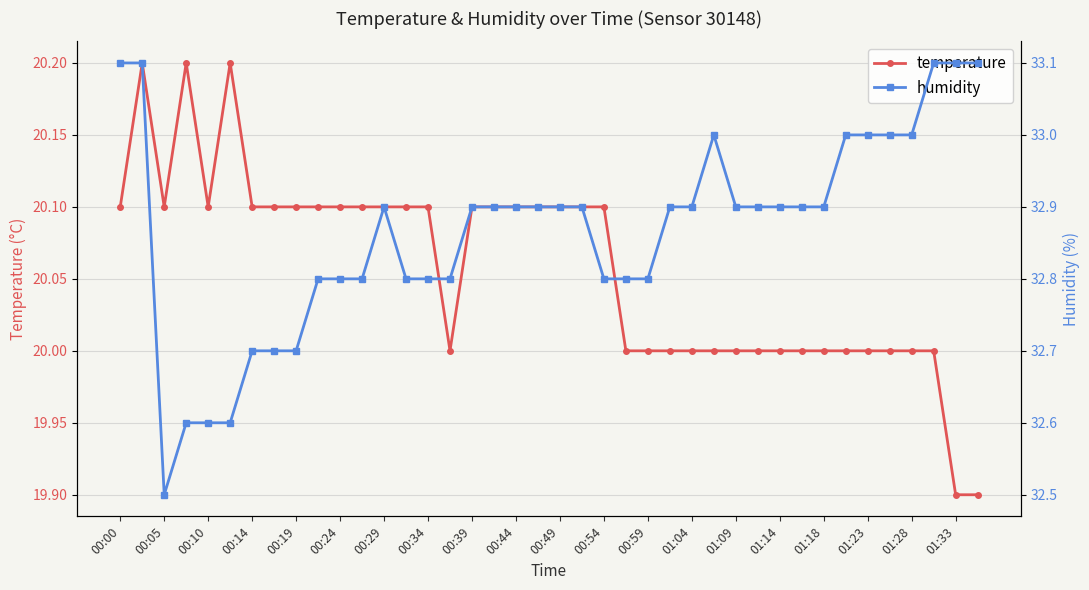

At which category does temperature reach its first local valley?

00:05